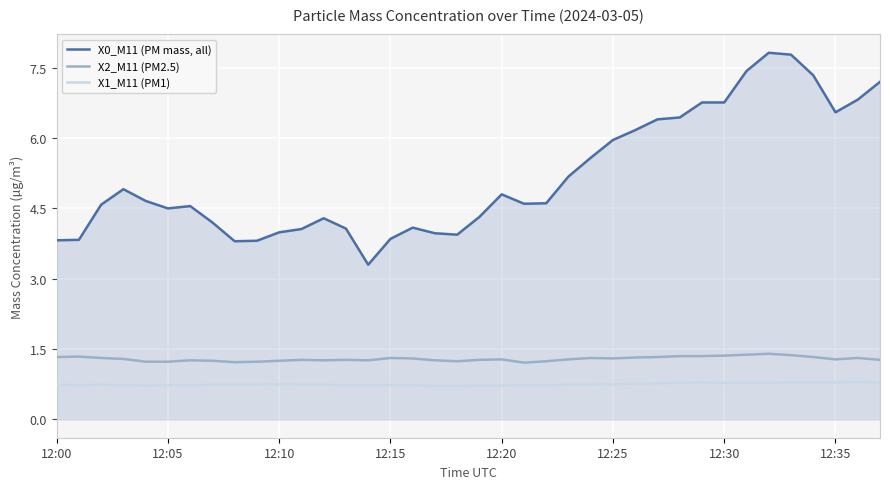

Which series has the widest spread of values?

X0_M11 (PM mass, all)